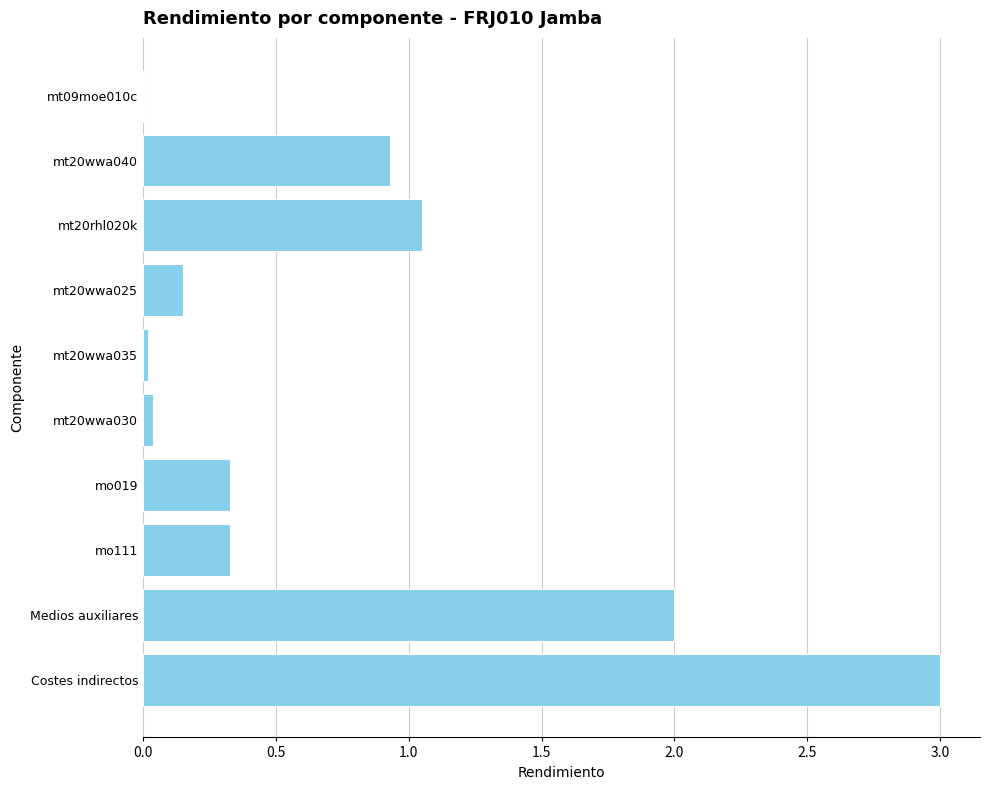

Is it true that the value at mt20wwa040 is 0.9?

True